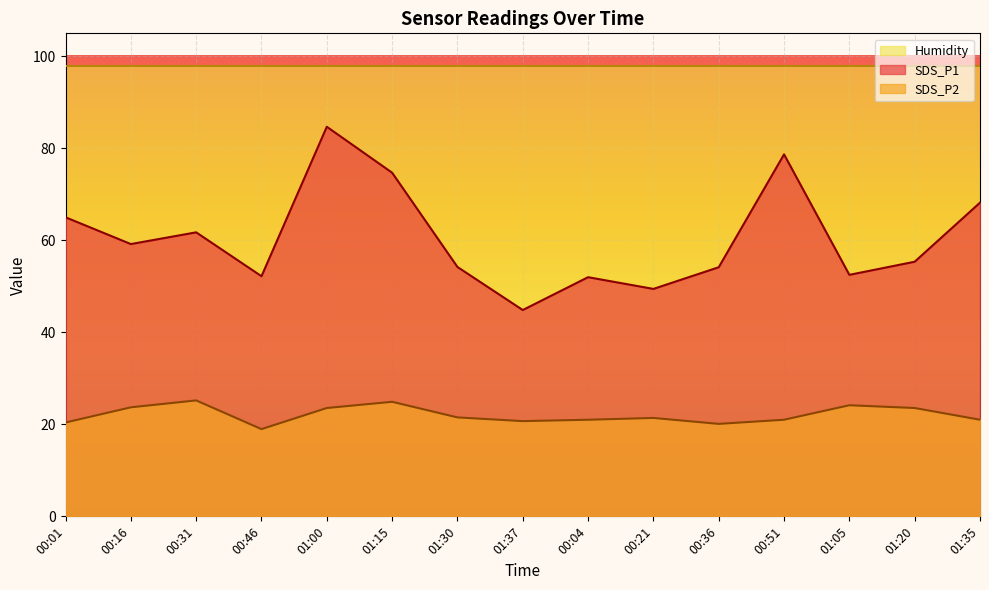

Is it true that SDS_P2 equals 21.5 at 01:30?

True